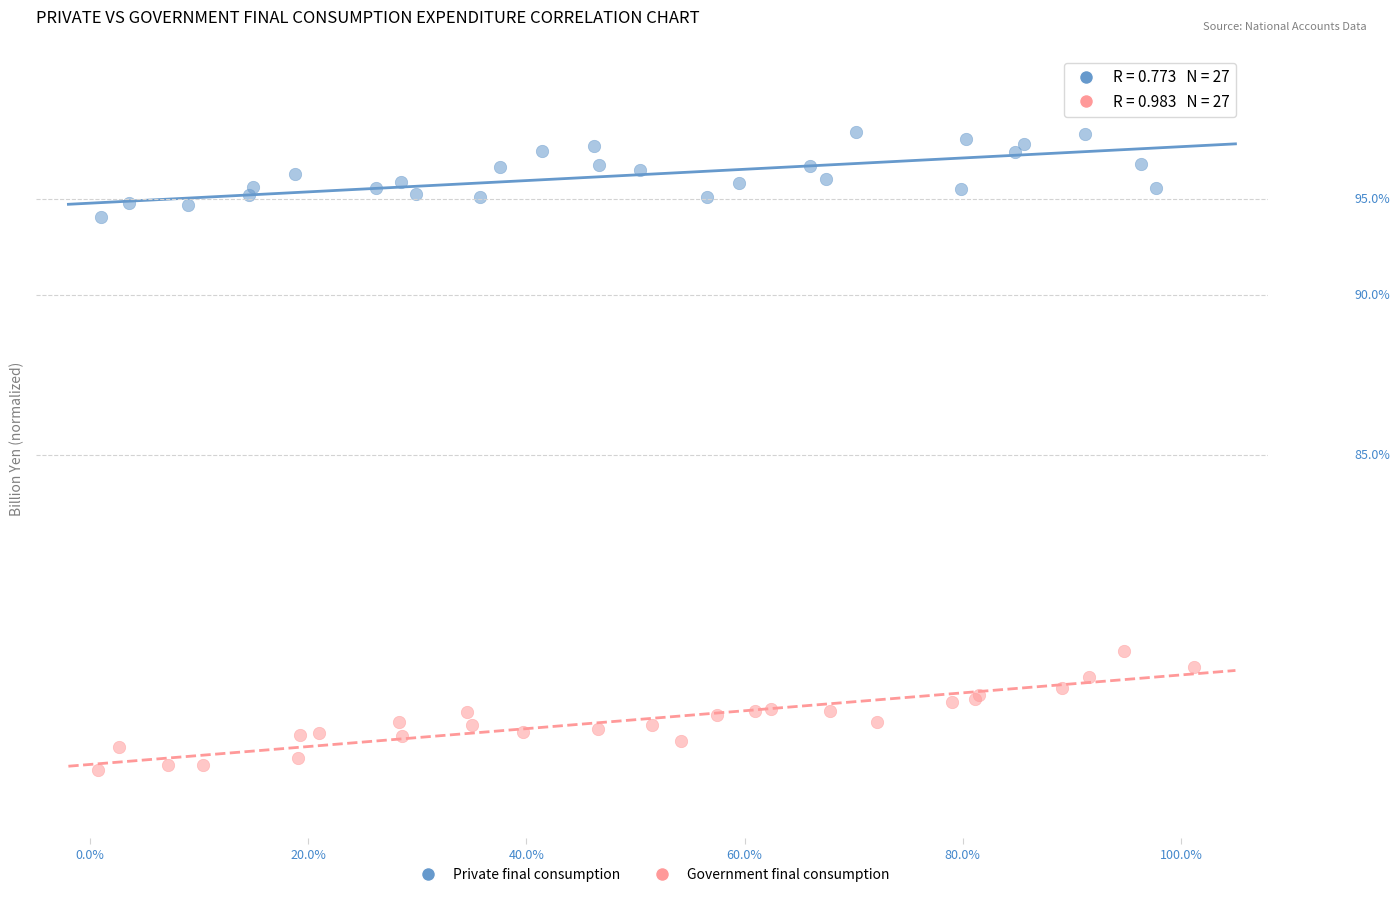

Which series contains the lowest Y value?

Government final consumption